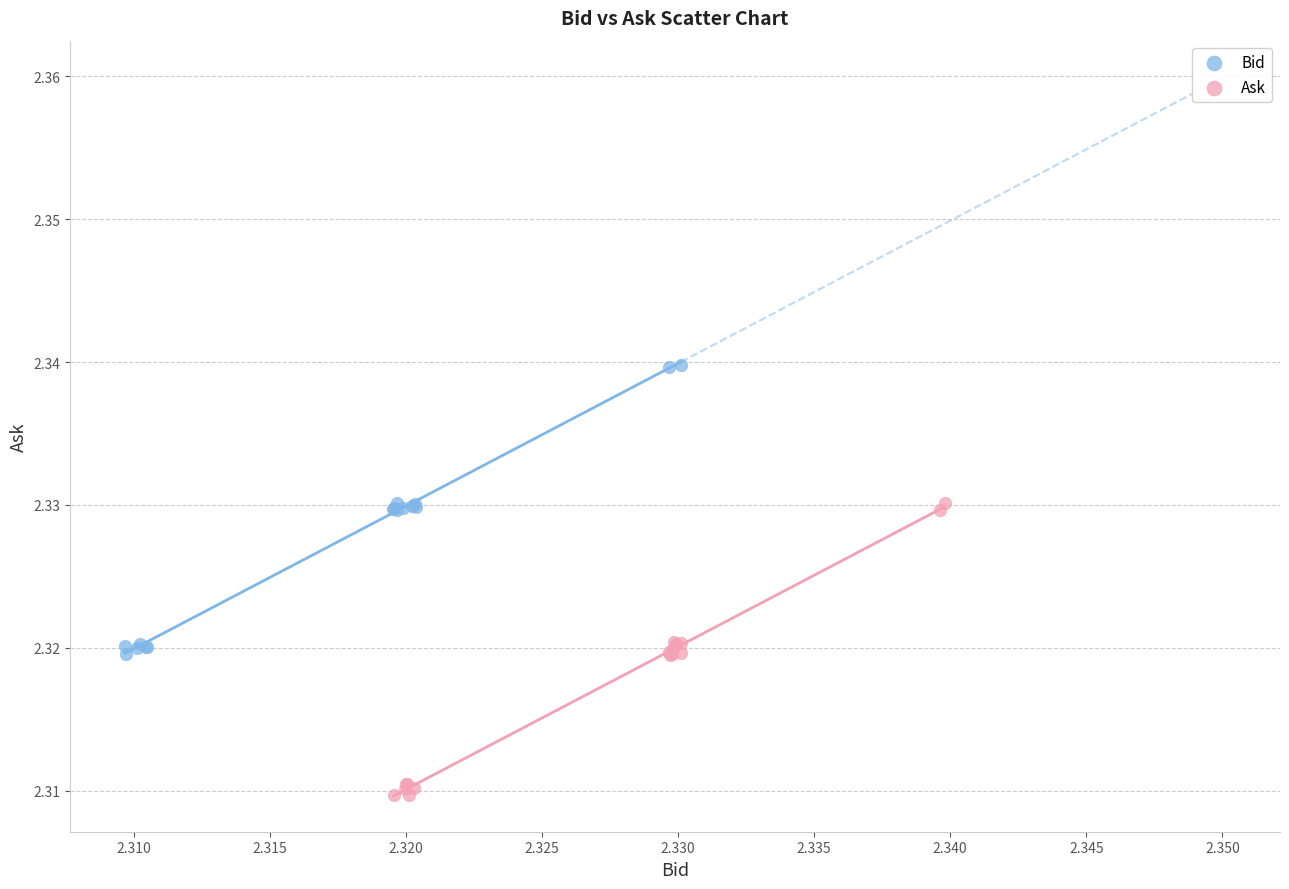

Which series reaches the minimum Y coordinate?

Ask